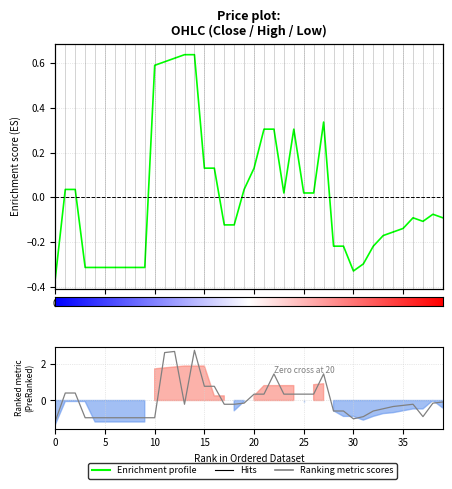

What is the maximum value for low?

2.7